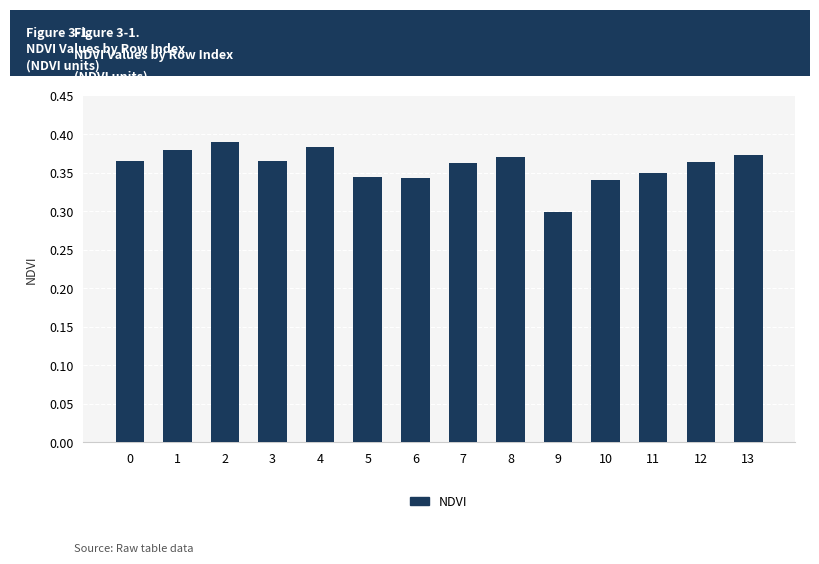

Which has a higher value, 7 or 5?

7